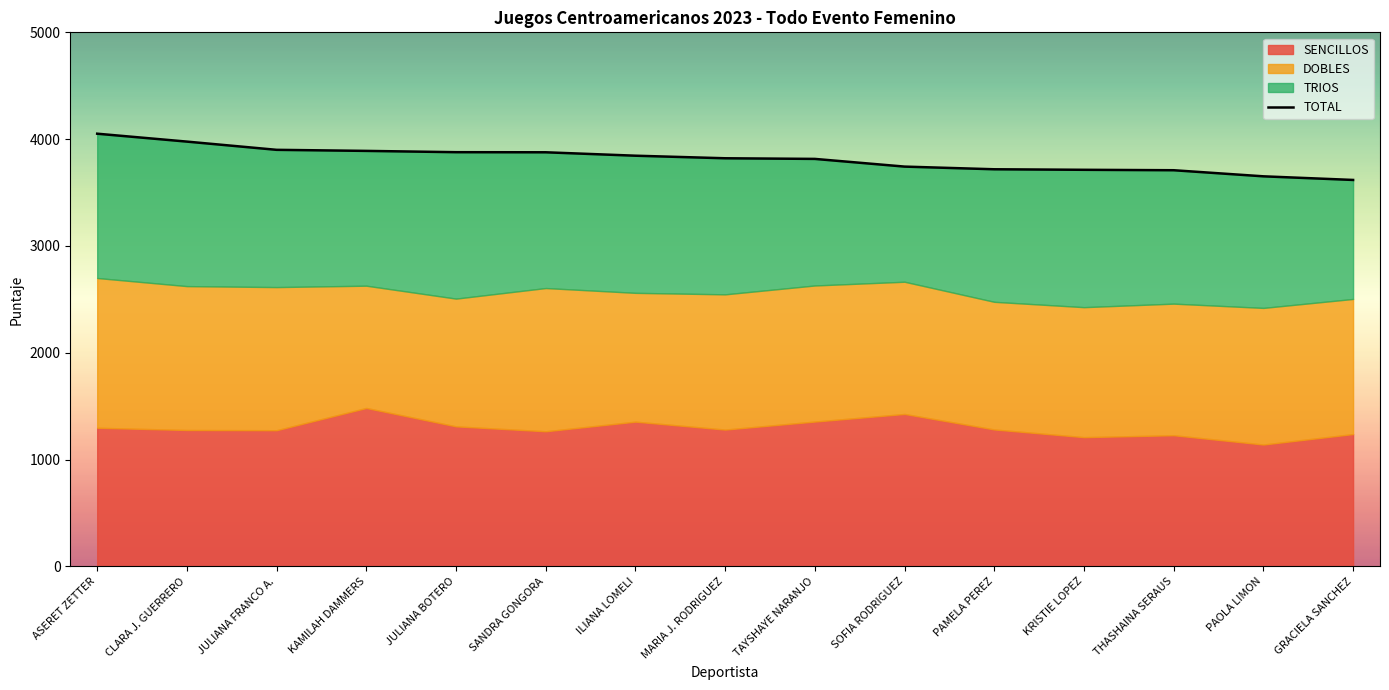

Rank the categories by value from highest to lowest.

ASERET ZETTER, CLARA J. GUERRERO, JULIANA FRANCO A., KAMILAH DAMMERS, JULIANA BOTERO, SANDRA GONGORA, ILIANA LOMELI, MARIA J. RODRIGUEZ, TAYSHAYE NARANJO, SOFIA RODRIGUEZ, PAMELA PEREZ, KRISTIE LOPEZ, THASHAINA SERAUS, PAOLA LIMON, GRACIELA SANCHEZ